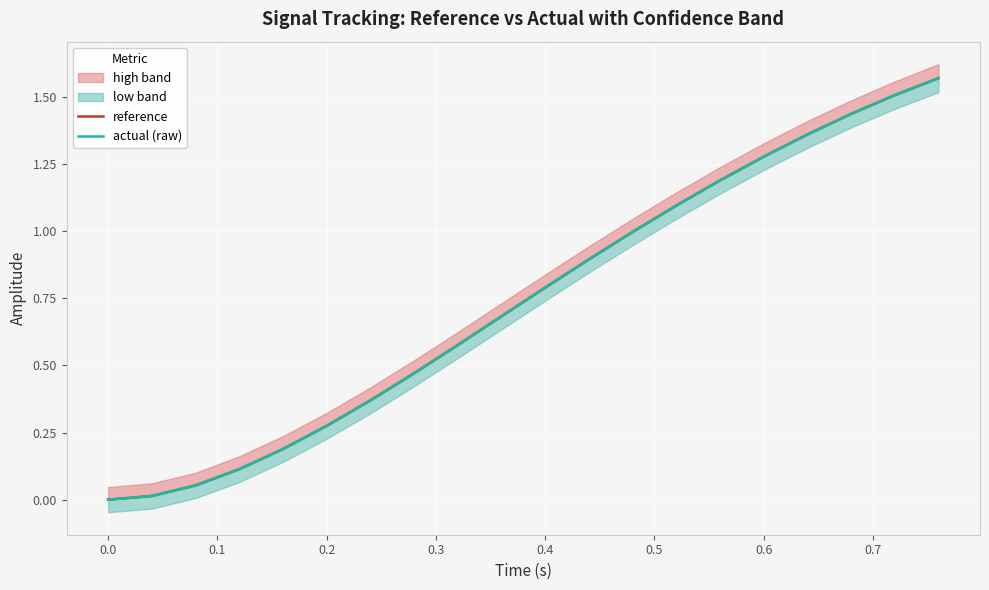

Reading left to right, list all the values displayed in this chart.

reference: 0.0	0.0	0.1	0.1	0.2	0.3	0.4	0.5	0.6	0.7	0.8	0.9	1.0	1.1	1.2	1.3	1.4	1.4	1.5	1.6
actual (raw): 0.0	0.0	0.1	0.1	0.2	0.3	0.4	0.5	0.6	0.7	0.8	0.9	1.0	1.1	1.2	1.3	1.4	1.4	1.5	1.6